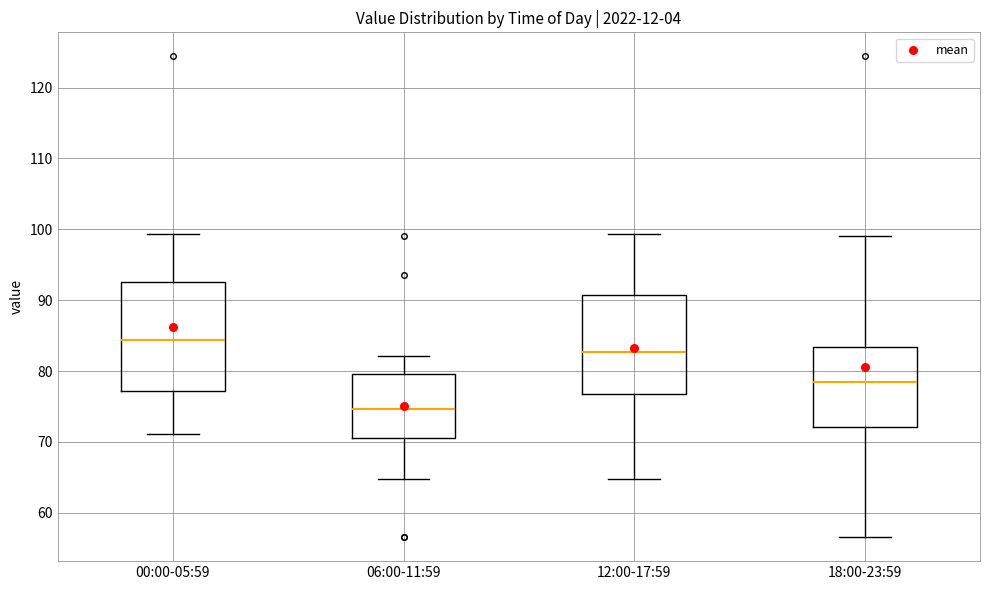

Where is the lower edge of the box for 00:00-05:59 on the y-axis? The values are not printed on the chart, so give them approximately, as read against the axis.

77